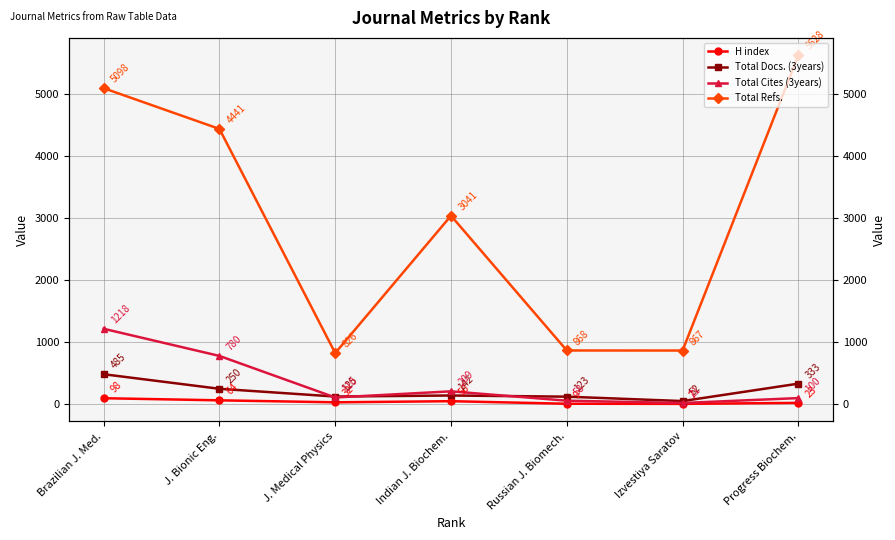

True or false: H index and Total Docs. (3years) cross at least once.

False